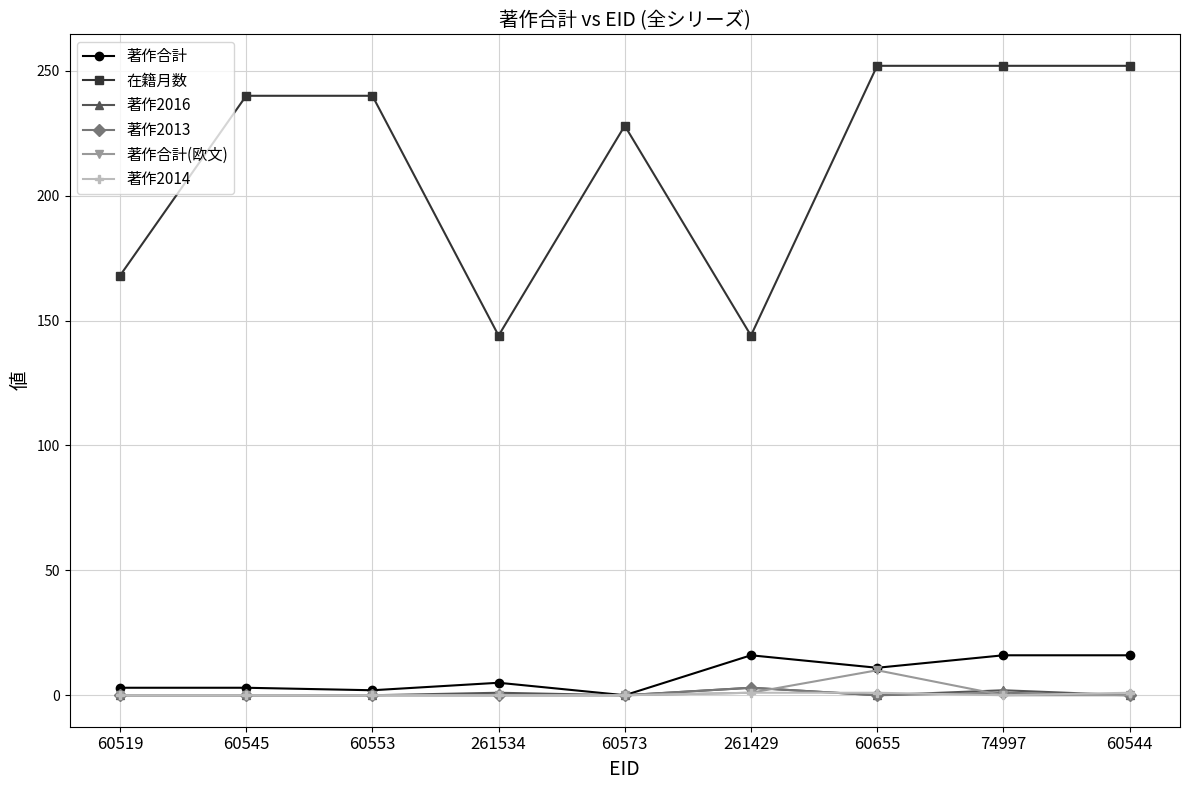

What is the greatest value displayed?

252